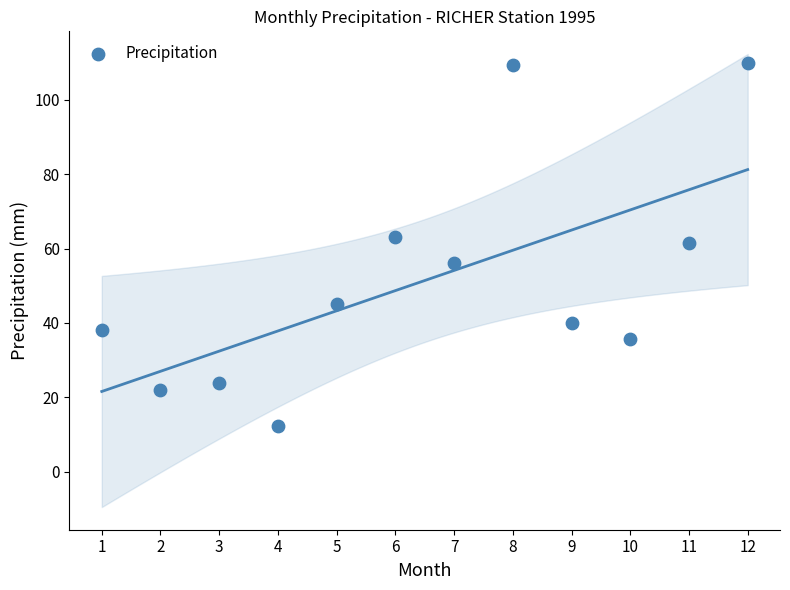

What is the average X value?

6.5